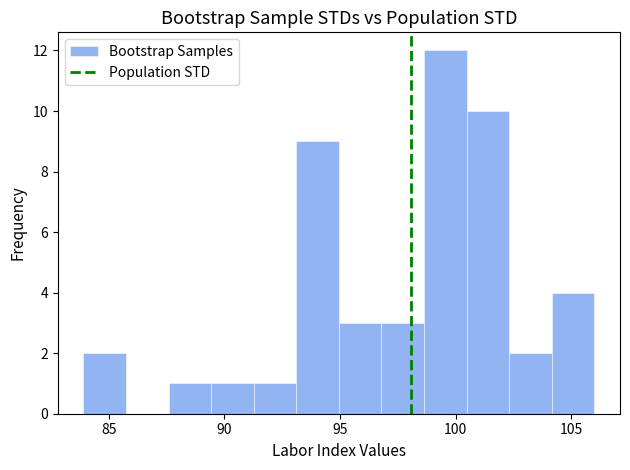

Around what value on the x-axis is the tallest bar? Give the approximate position of its centre, as read against the axis.

99.5